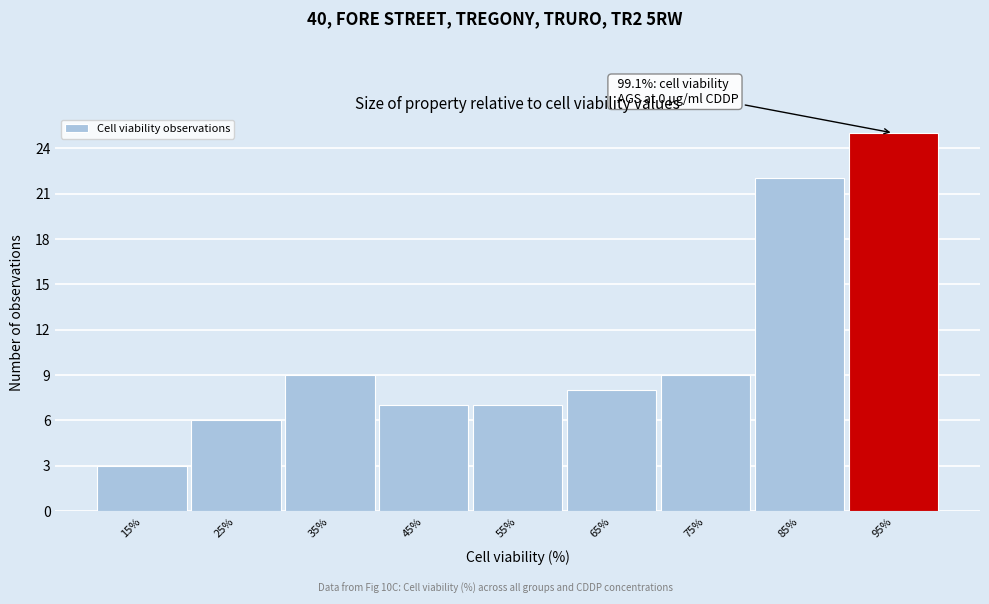

Reading left to right, what are all the values shown in this chart?

3	6	9	7	7	8	9	22	25